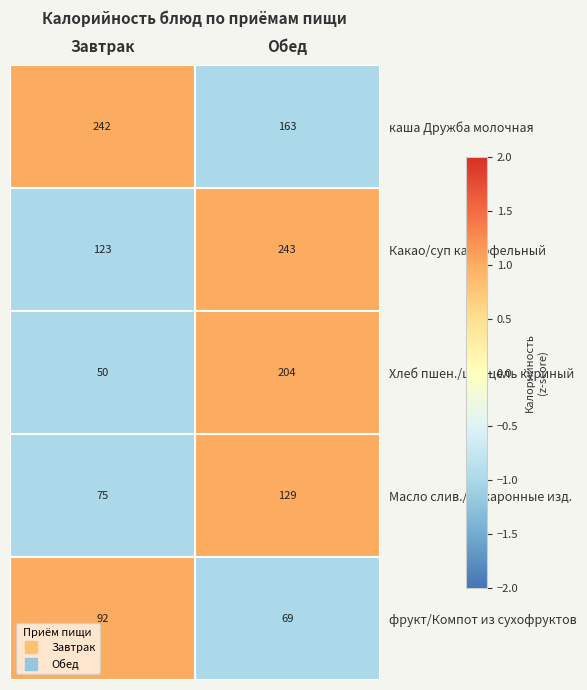

Which series changed the most between Завтрак and Обед?

Хлеб пшен./шницель куриный